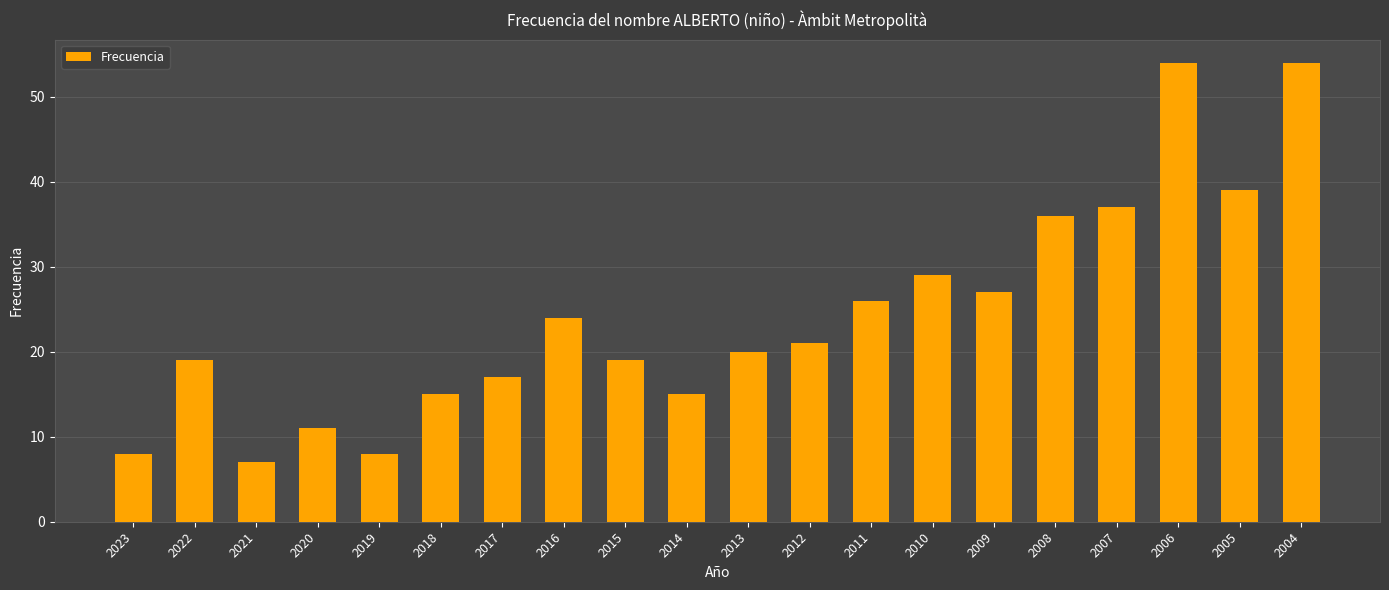

Reading left to right, what are all the values shown in this chart?

2023=8	2022=19	2021=7	2020=11	2019=8	2018=15	2017=17	2016=24	2015=19	2014=15	2013=20	2012=21	2011=26	2010=29	2009=27	2008=36	2007=37	2006=54	2005=39	2004=54